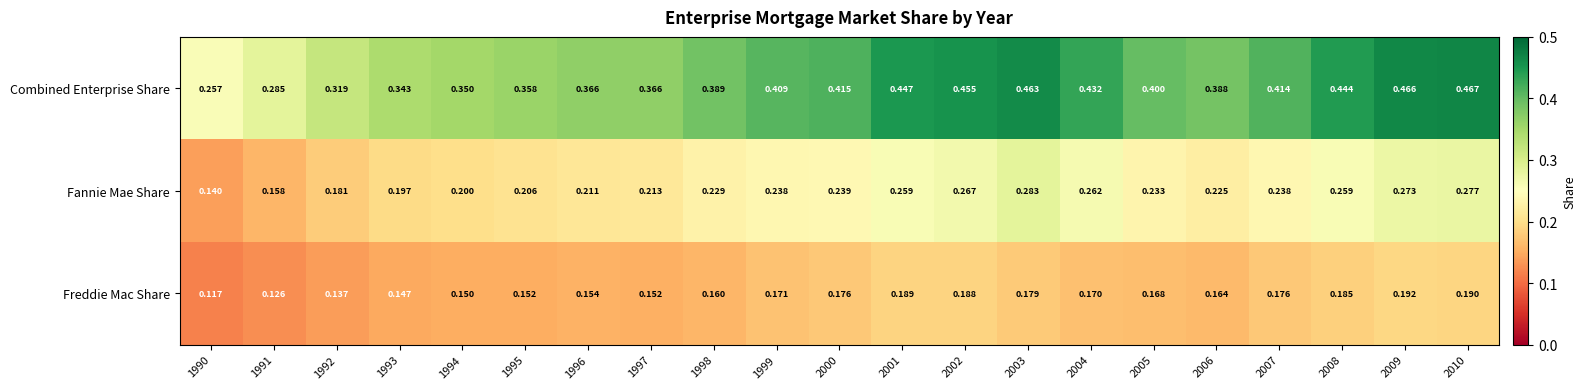

Which series has the widest spread of values?

Combined Enterprise Share